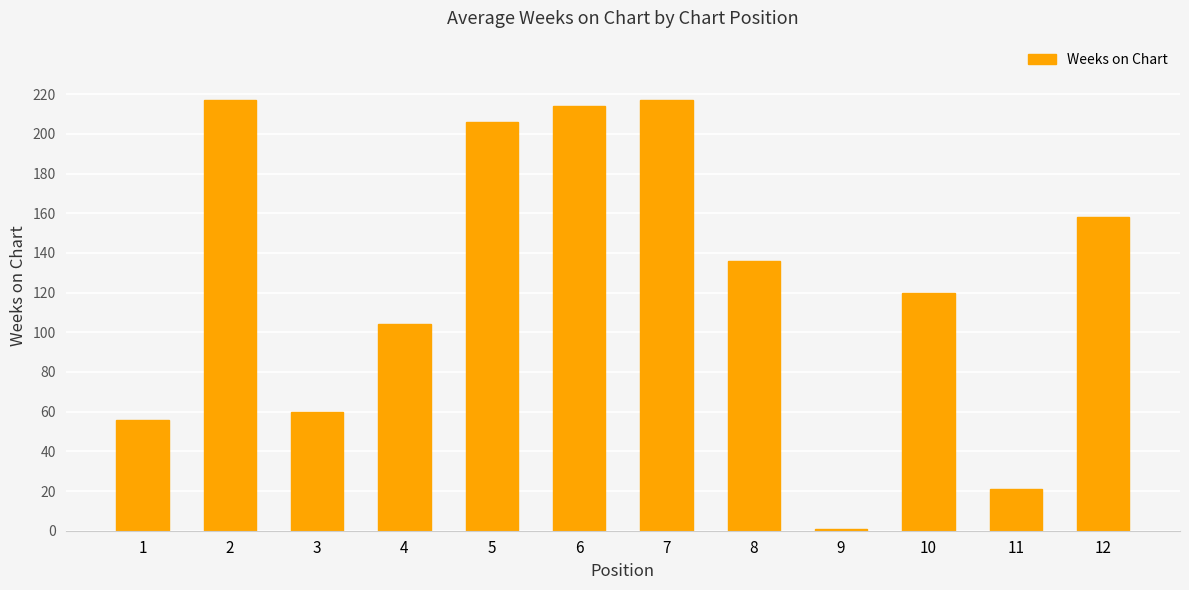

Approximately how many times larger is the value at 3 compared to 6?

0.3